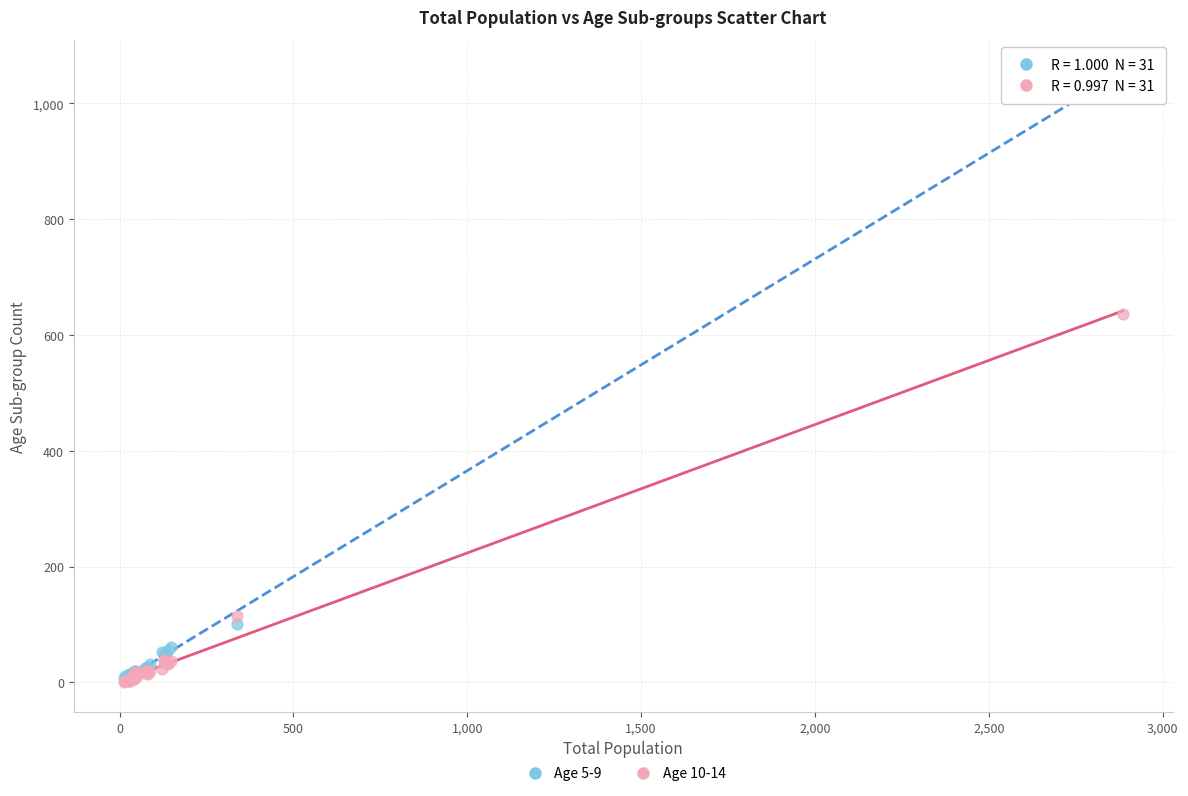

Across all series, what Y value is closest to 529?

637